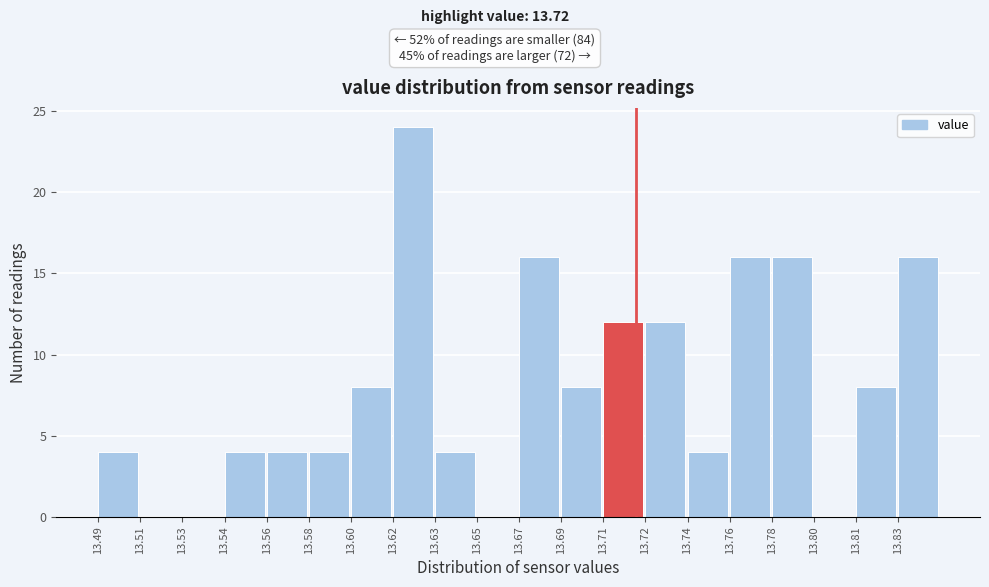

Reading left to right, what are all the values shown in this chart?

13.49=4	13.51=0	13.53=0	13.54=4	13.56=4	13.58=4	13.60=8	13.62=24	13.63=4	13.65=0	13.67=16	13.69=8	13.71=12	13.72=12	13.74=4	13.76=16	13.78=16	13.80=0	13.81=8	13.83=16